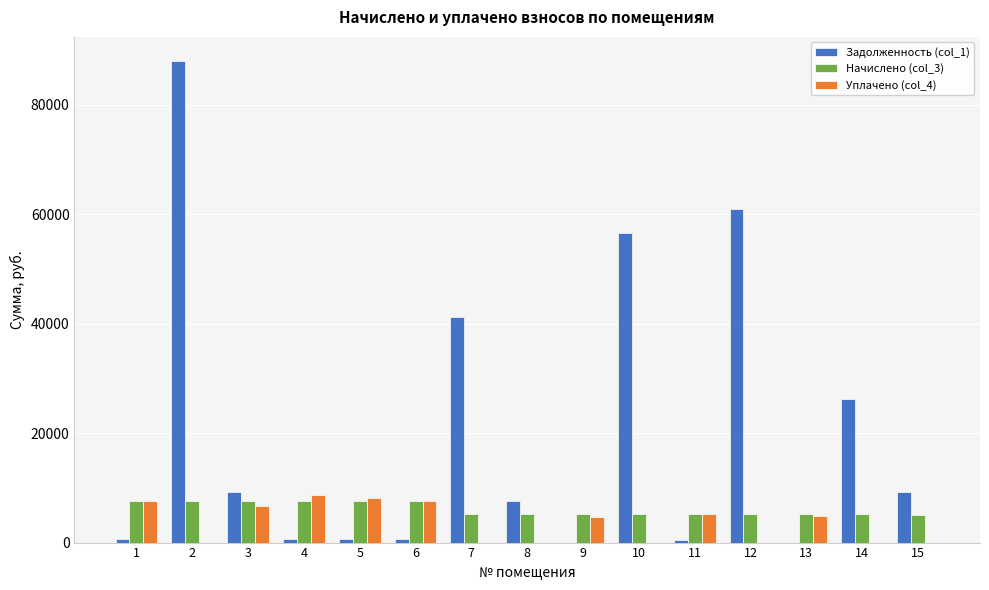

Which series has the largest total across all categories?

Задолженность (col_1)